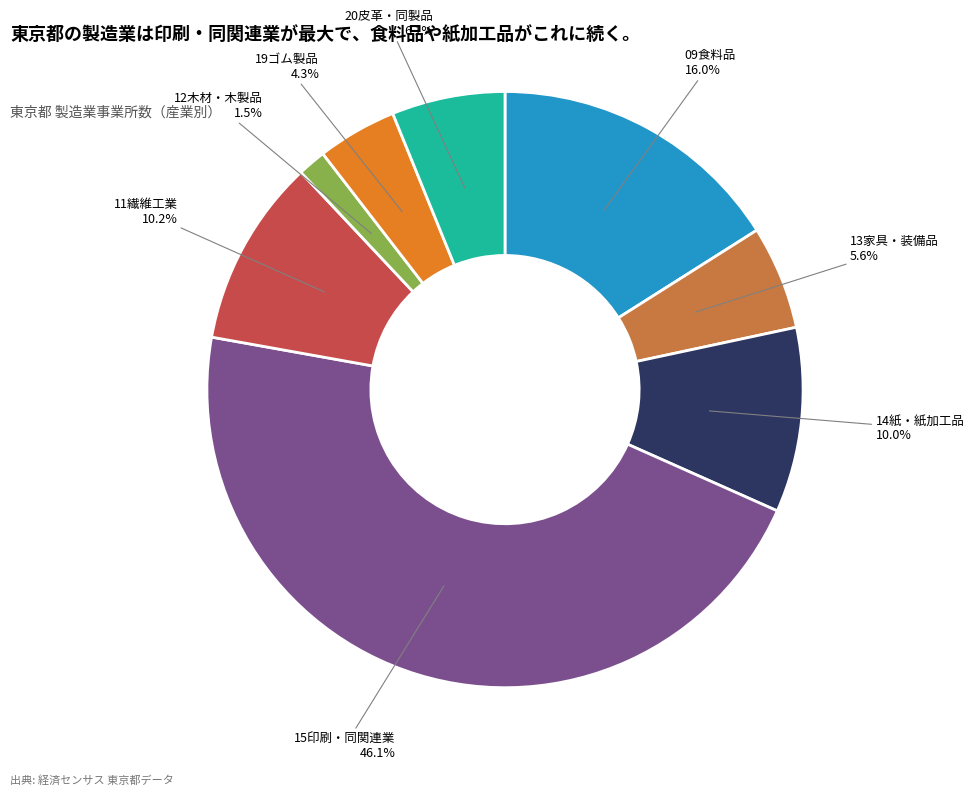

The 15印刷・同関連業 slice represents 46% of the pie. True or false?

True